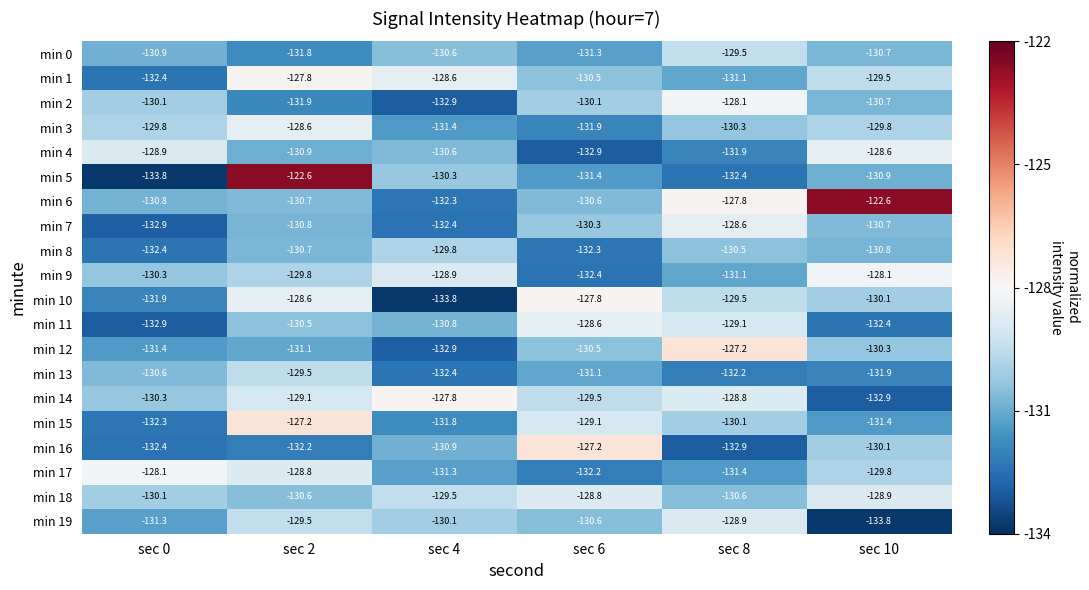

Which category has the lowest value in the min 9 series?

sec 6